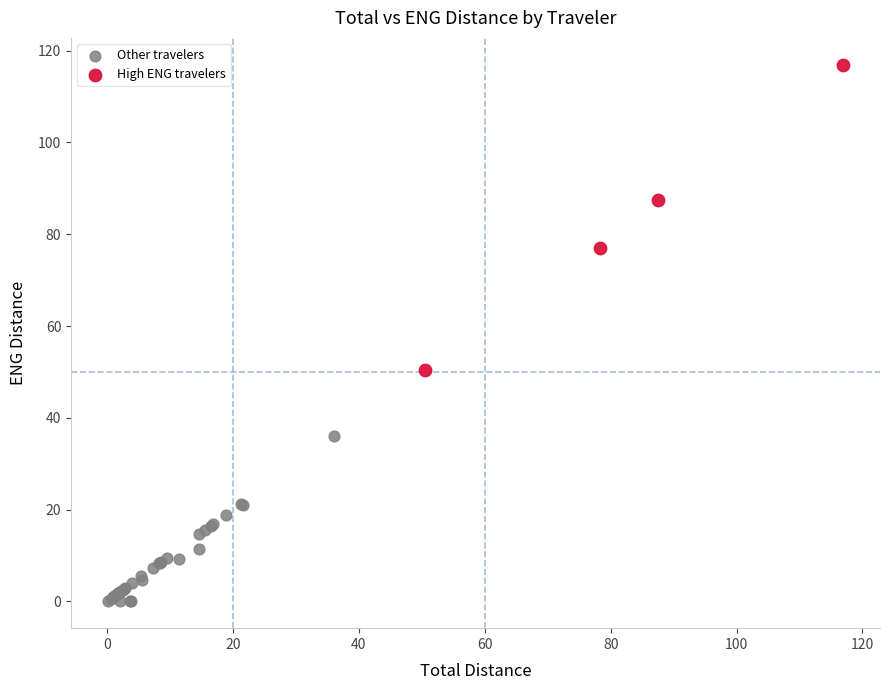

Which series has the largest Y range (max minus min)?

High ENG travelers